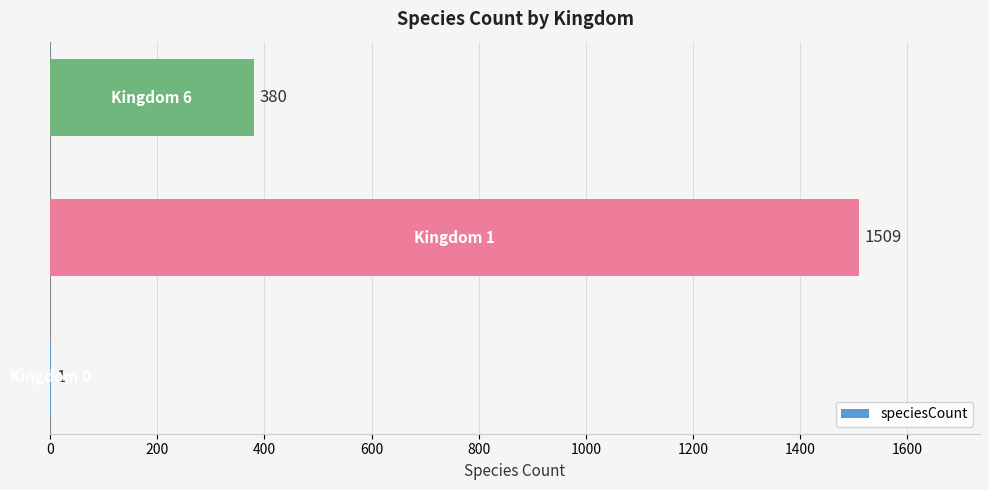

What is the greatest value displayed?

1509